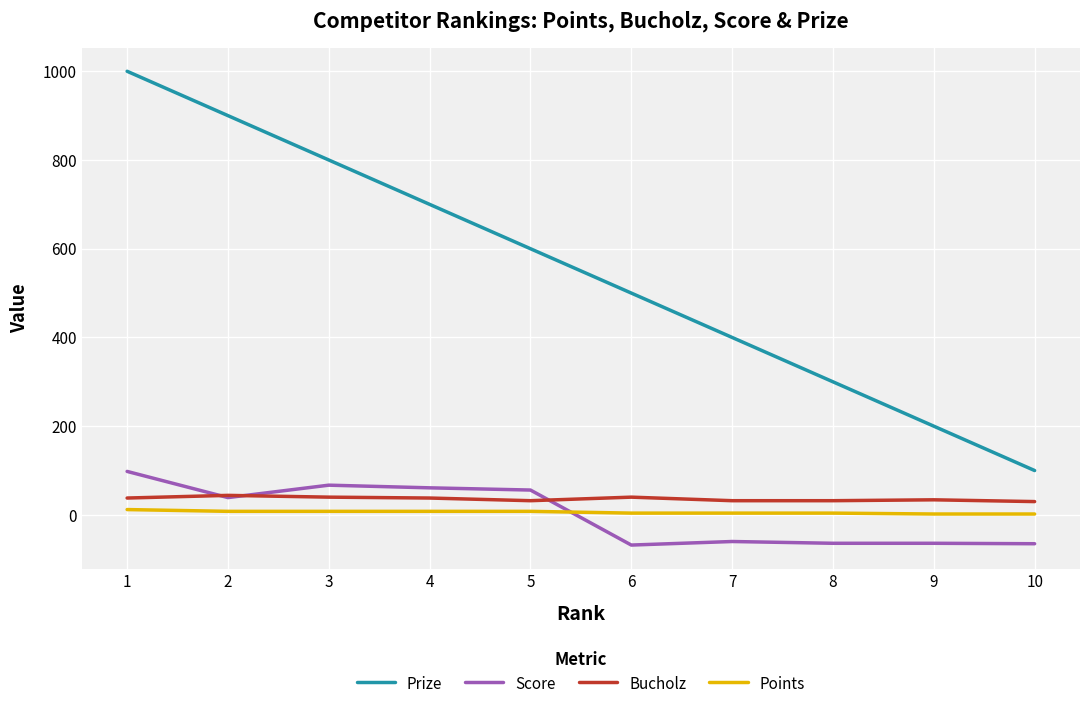

What is the maximum value for Prize?

1000